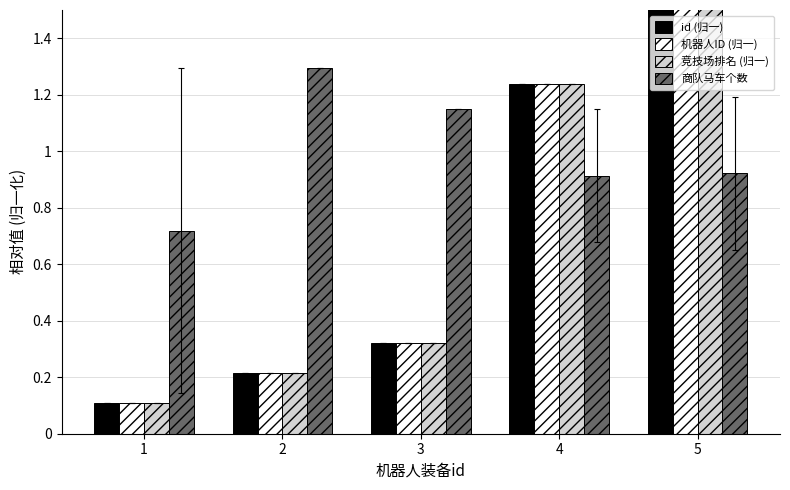

Is it true that 机器人ID (归一) equals 0.1 at 1?

True